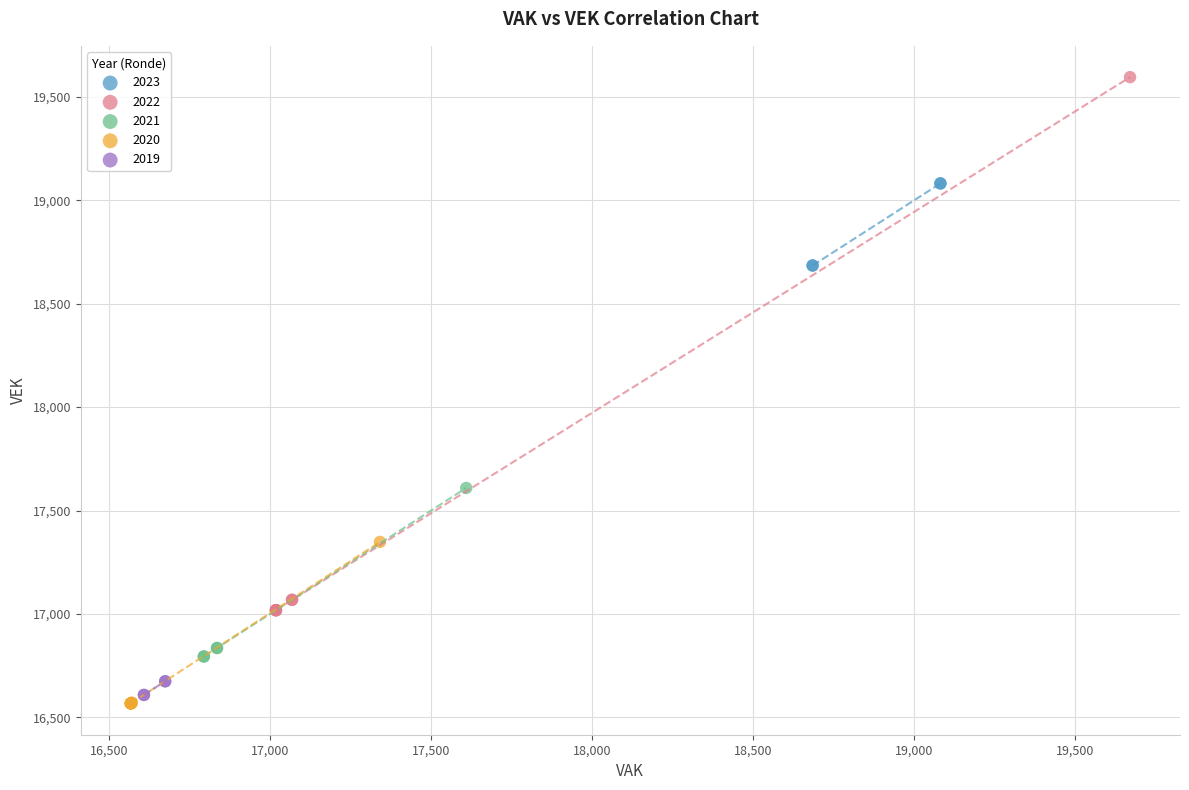

What are all the series names shown in the legend?

2023, 2022, 2021, 2020, 2019